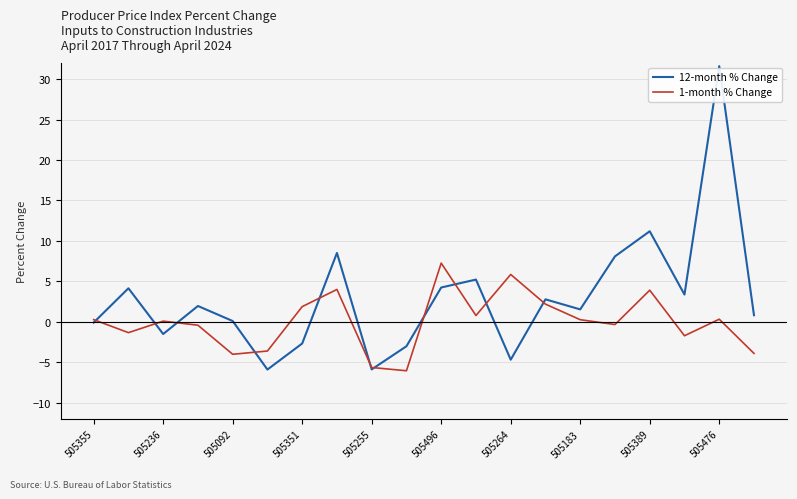

List the series in order of their overall mean, lowest first.

1-month % Change, 12-month % Change